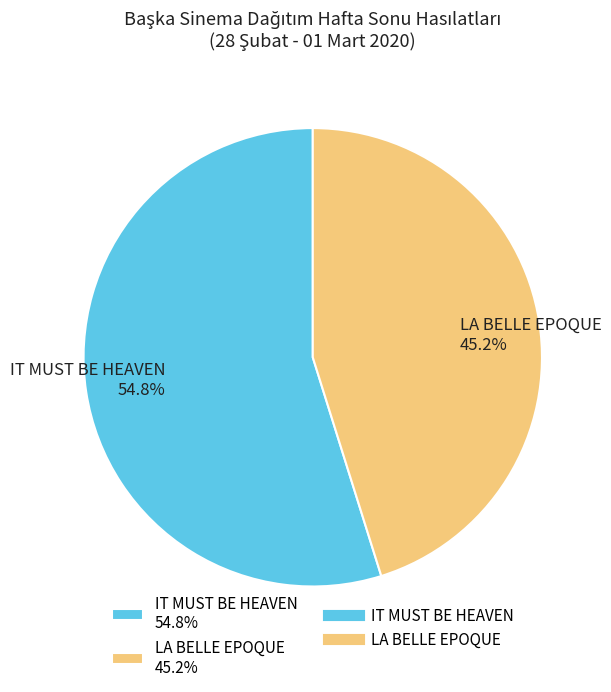

The LA BELLE EPOQUE slice represents 57% of the pie. True or false?

False